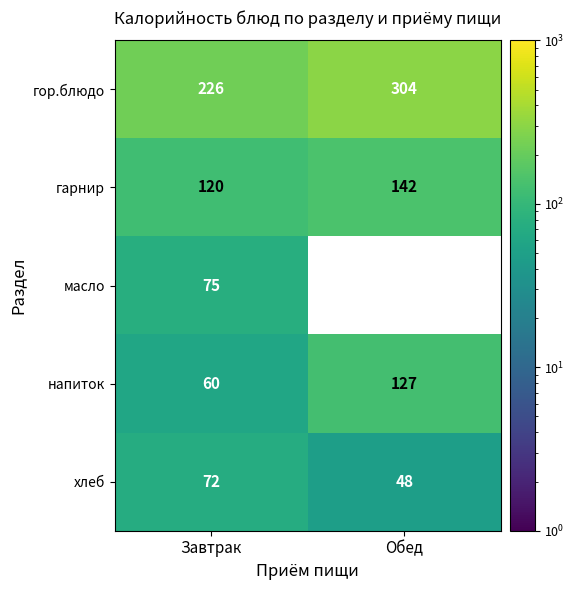

Is it true that хлеб equals 72 at Завтрак?

True